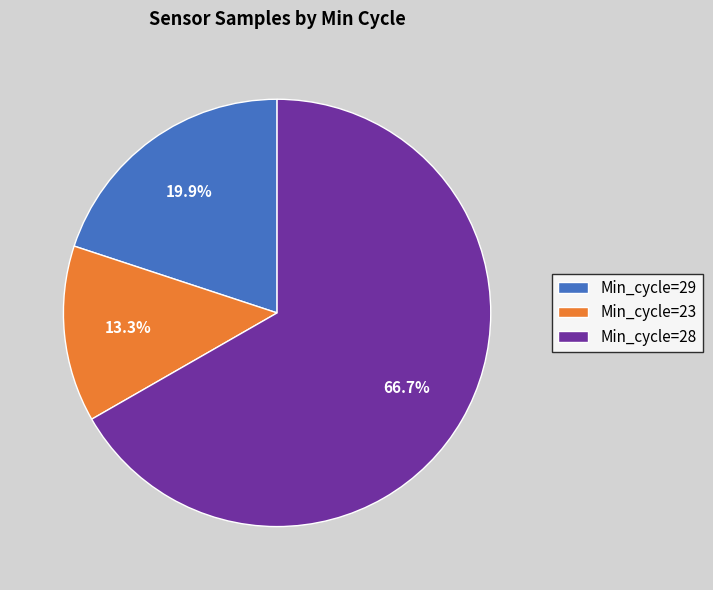

Rank the categories by value from lowest to highest.

Min_cycle=23, Min_cycle=29, Min_cycle=28